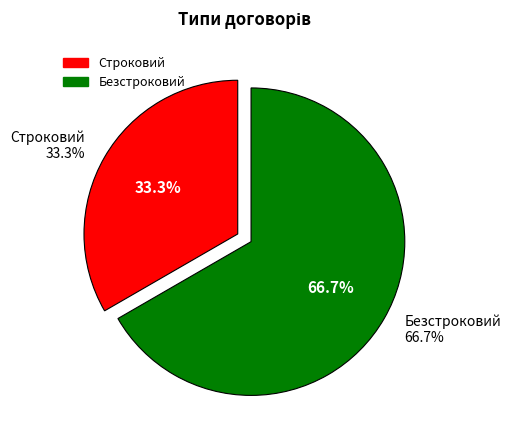

To the nearest percent, what percentage of the pie is Строковий?

33%